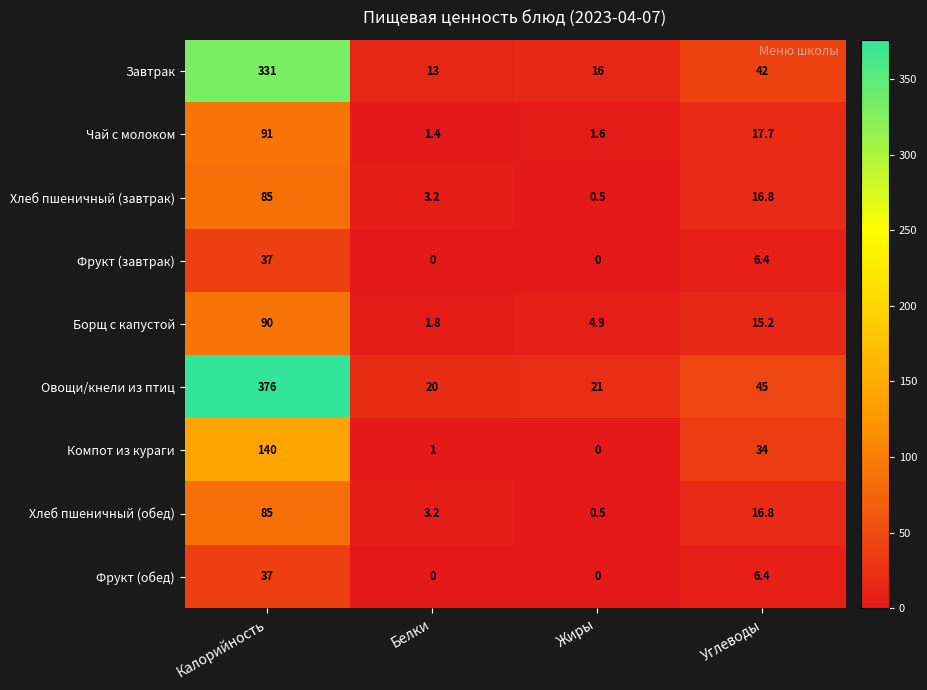

What is the maximum value shown in the chart?

376.0